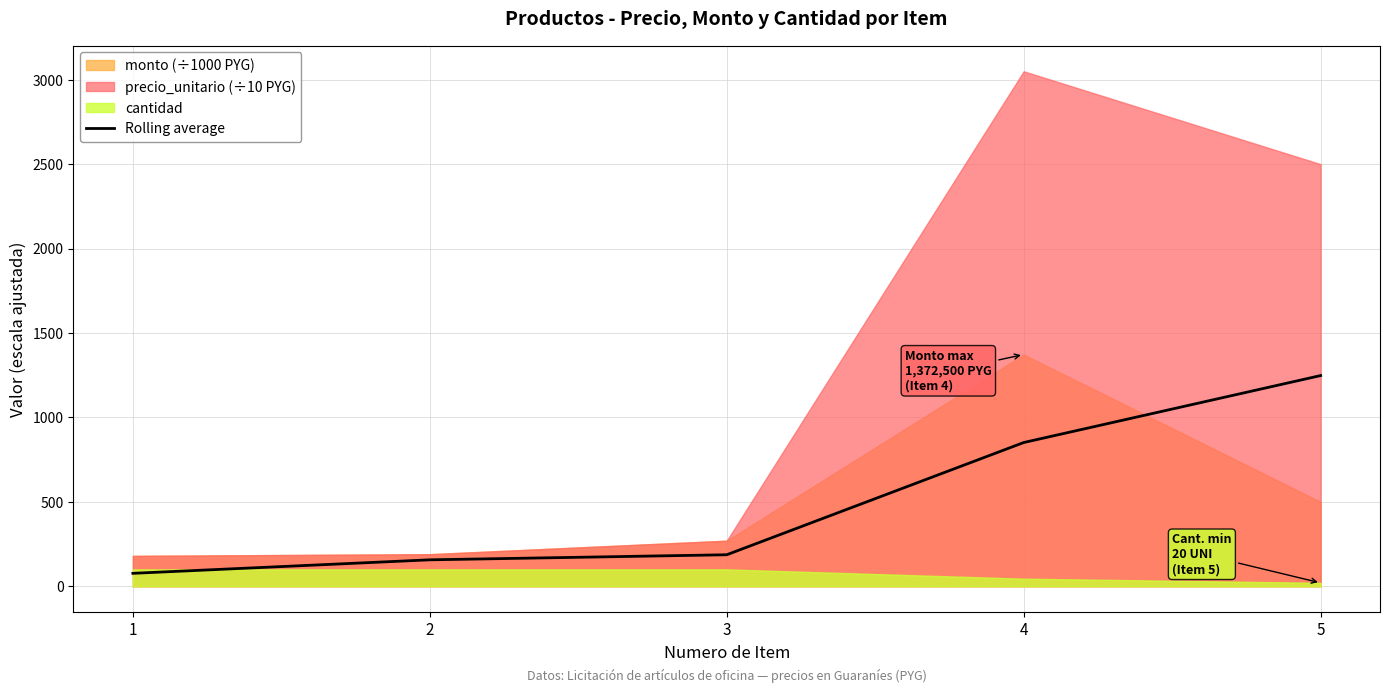

What value does the data have at 4?

851.2